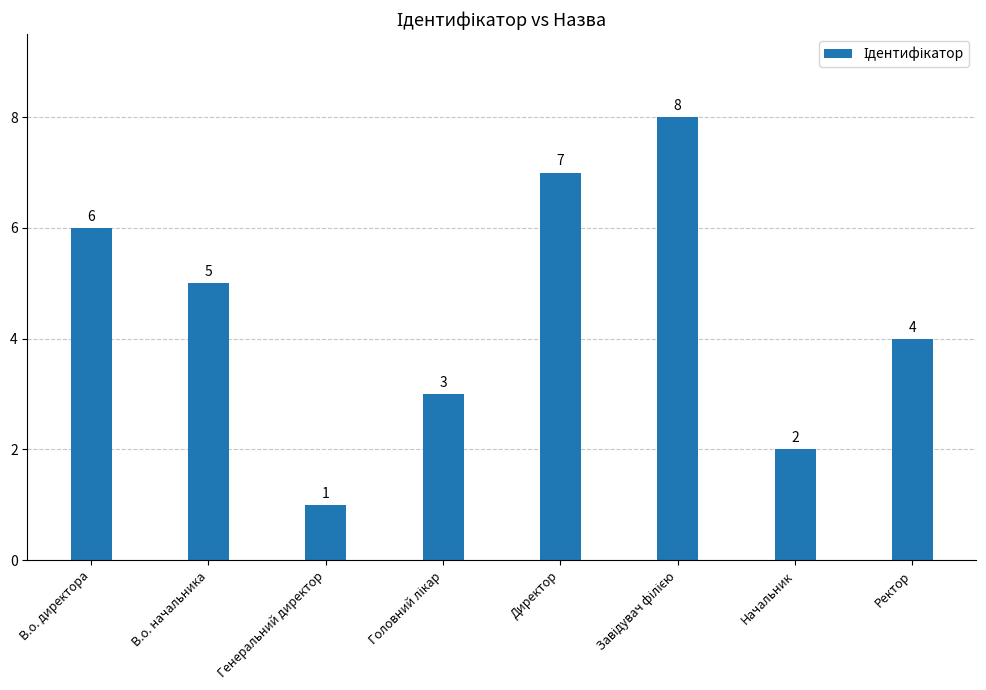

What is the minimum value shown in the chart?

1